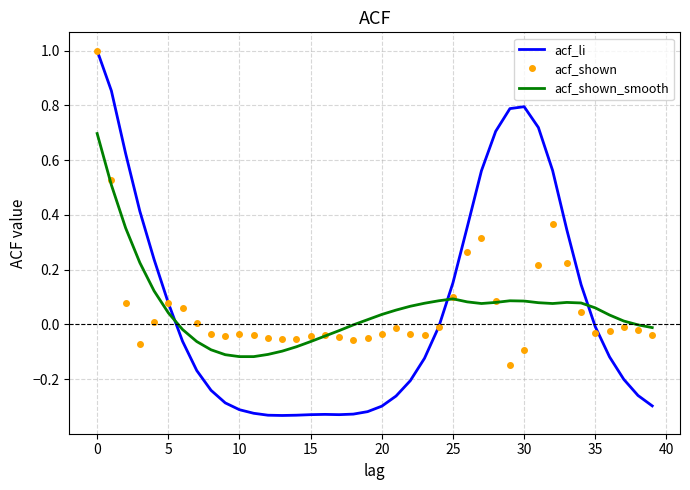

What is the maximum value for acf_shown?

1.0